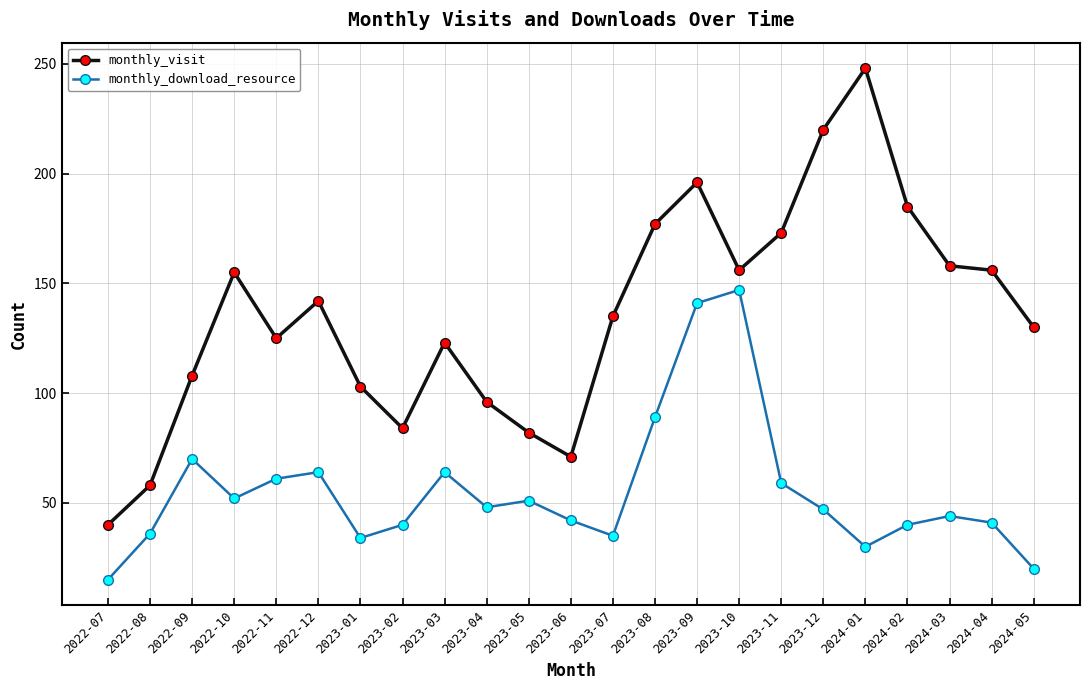

Count the number of data series in this chart.

2